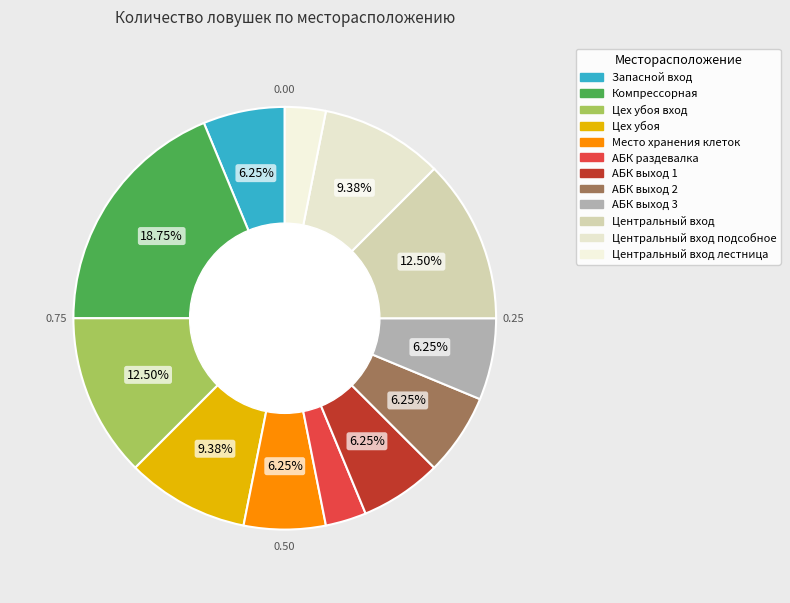

Is it true that АБК раздевалка is 3% of the pie?

True